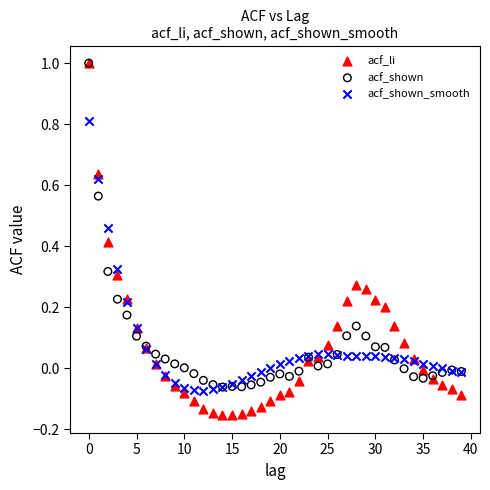

Which series has the largest Y range (max minus min)?

acf_li